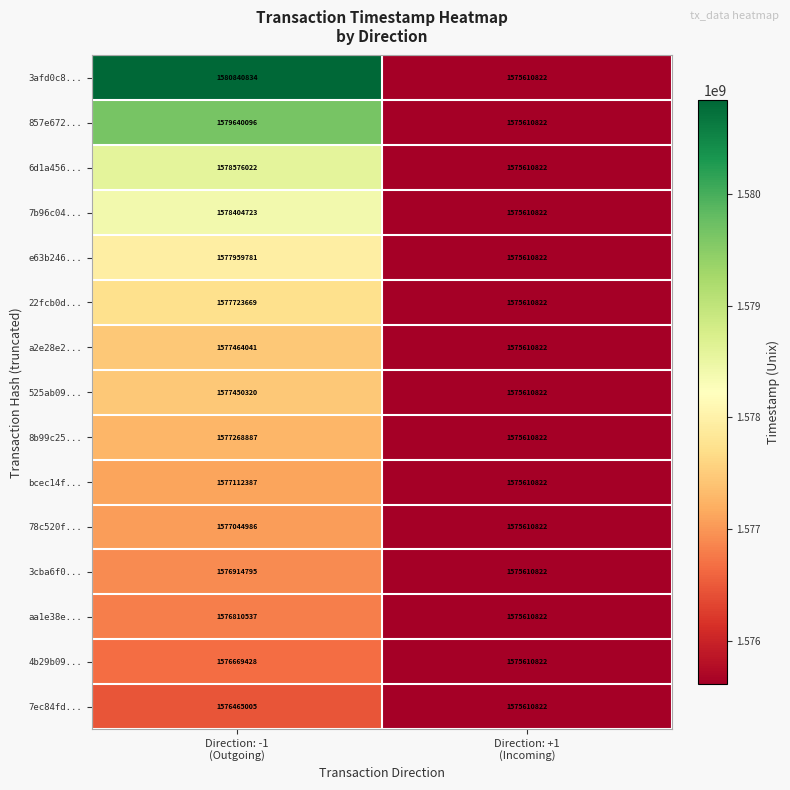

How many values in the 8b99c25... series are below 1577268887?

1